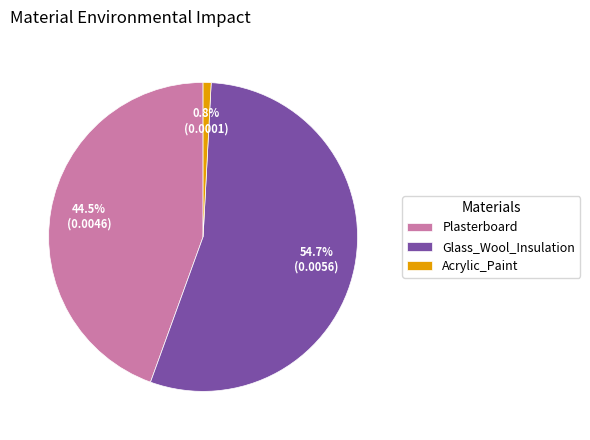

What portion of the pie excludes Plasterboard?

55.5%